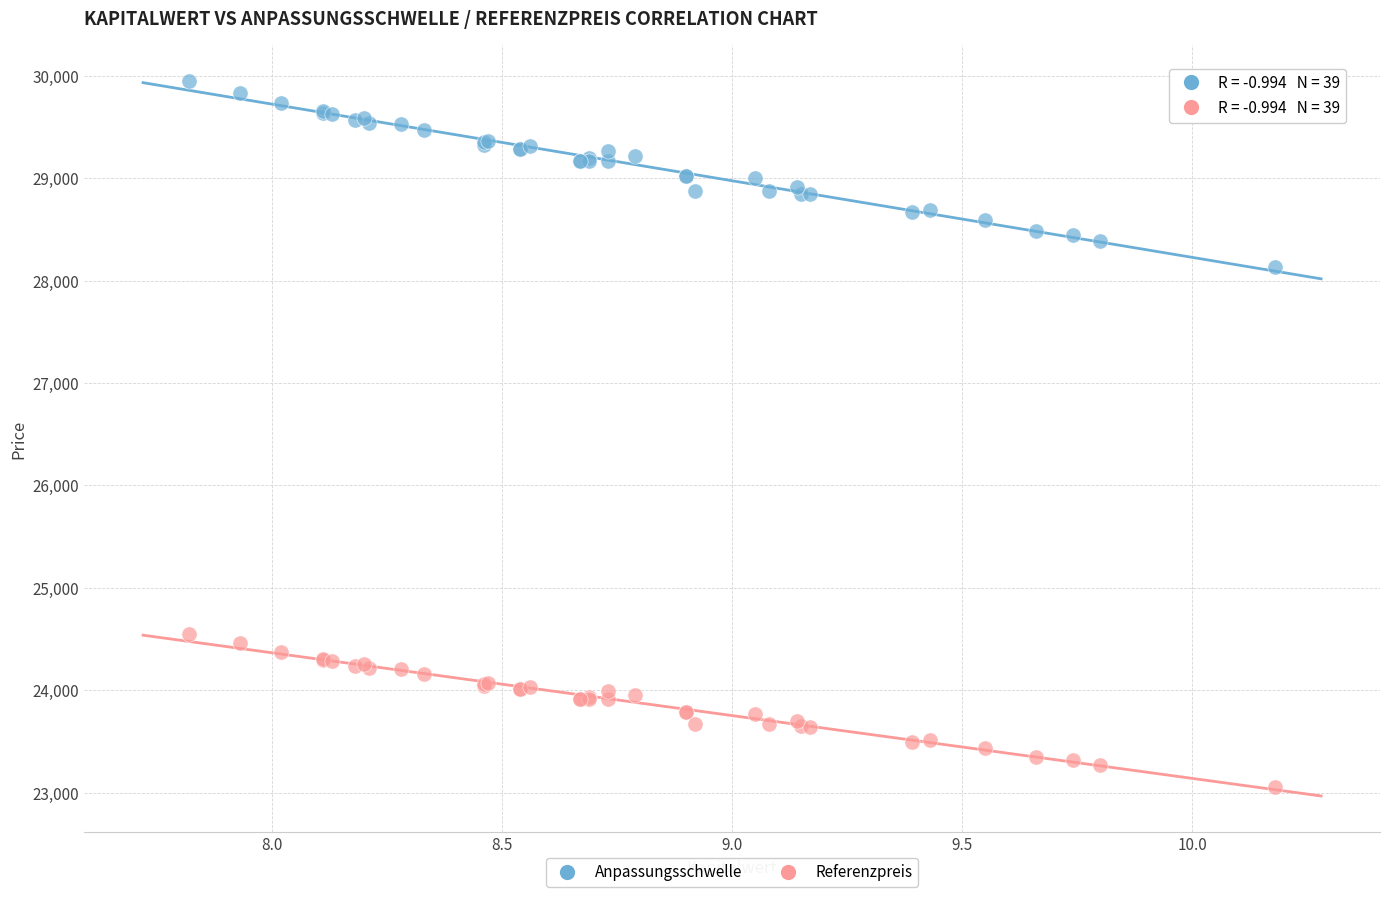

Which series contains the lowest Y value?

Referenzpreis